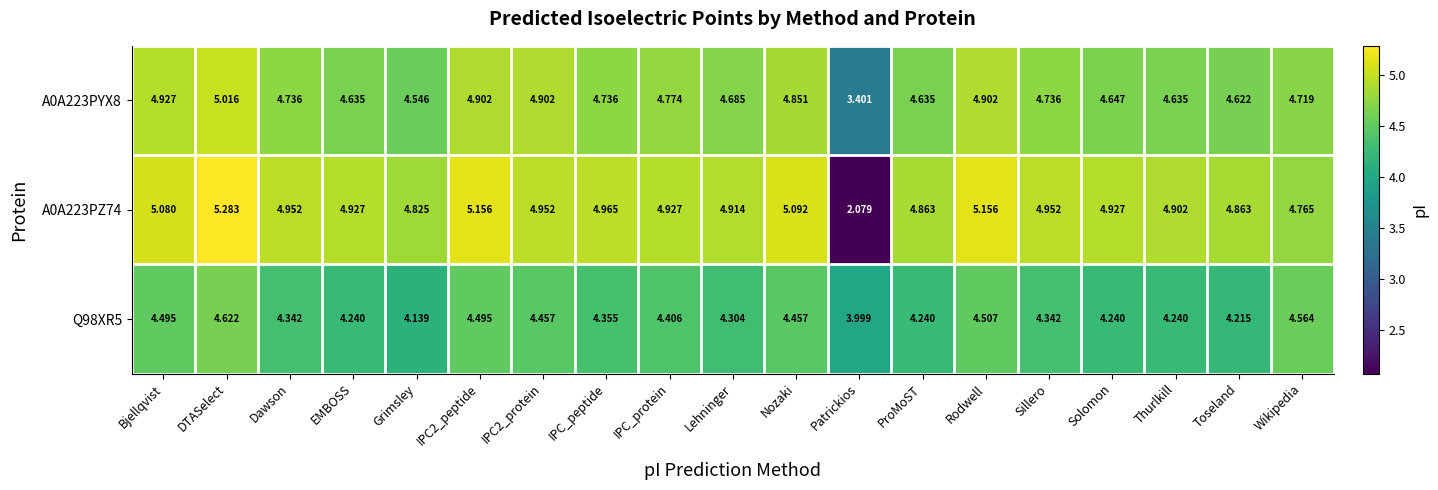

List the series in order of their peak value, lowest first.

Q98XR5, A0A223PYX8, A0A223PZ74